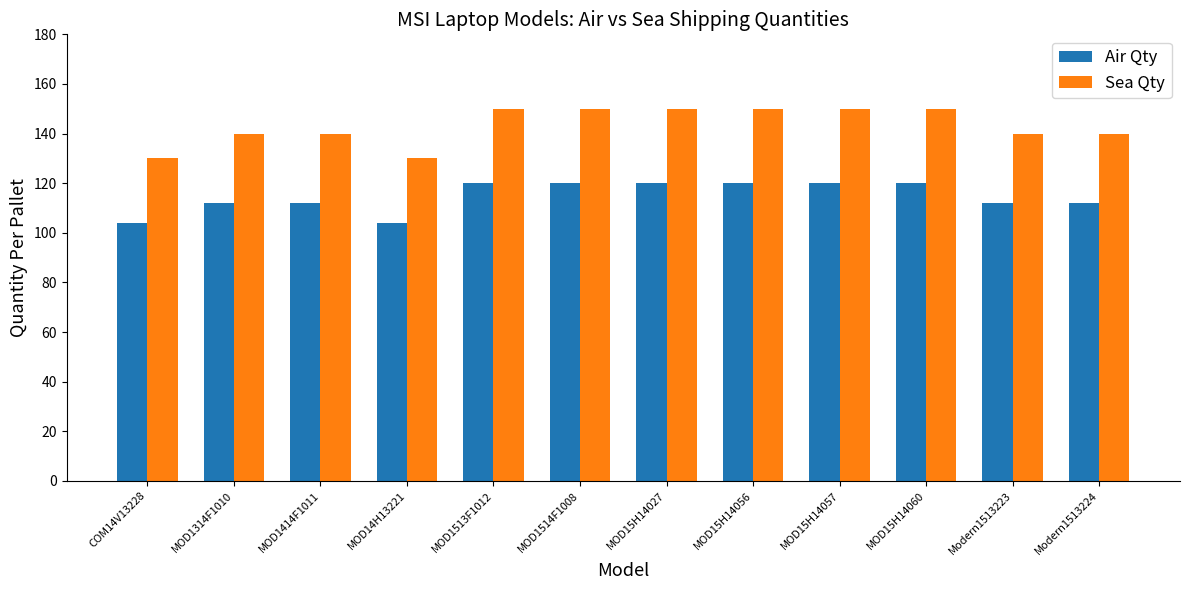

How many data points does each series have?

12